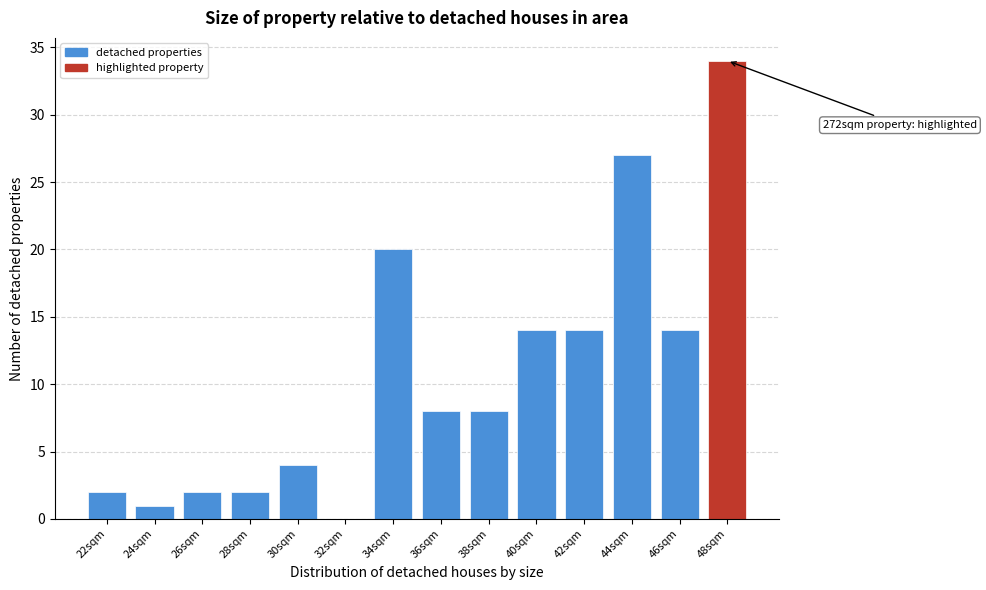

Reading right to left, list all the values displayed in this chart.

48sqm=34	46sqm=14	44sqm=27	42sqm=14	40sqm=14	38sqm=8	36sqm=8	34sqm=20	32sqm=0	30sqm=4	28sqm=2	26sqm=2	24sqm=1	22sqm=2